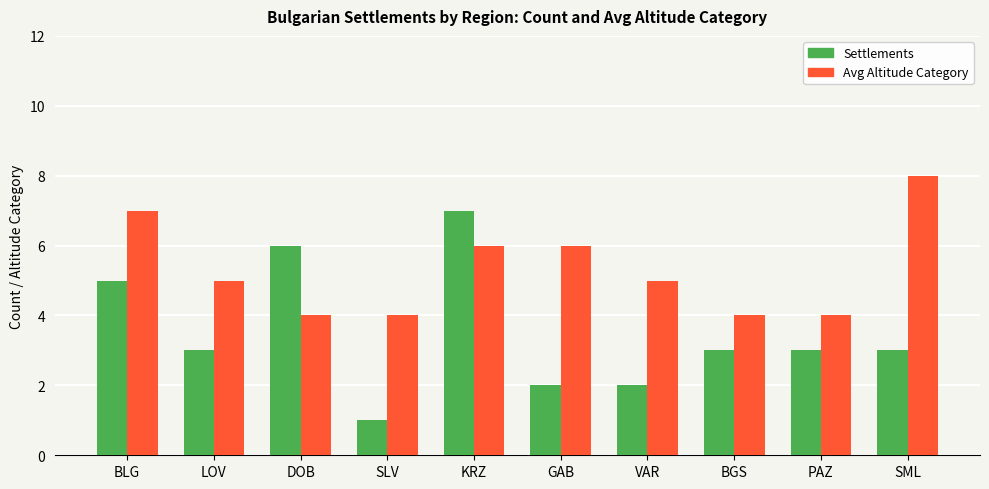

Between DOB and BGS, which series saw the biggest shift?

Settlements